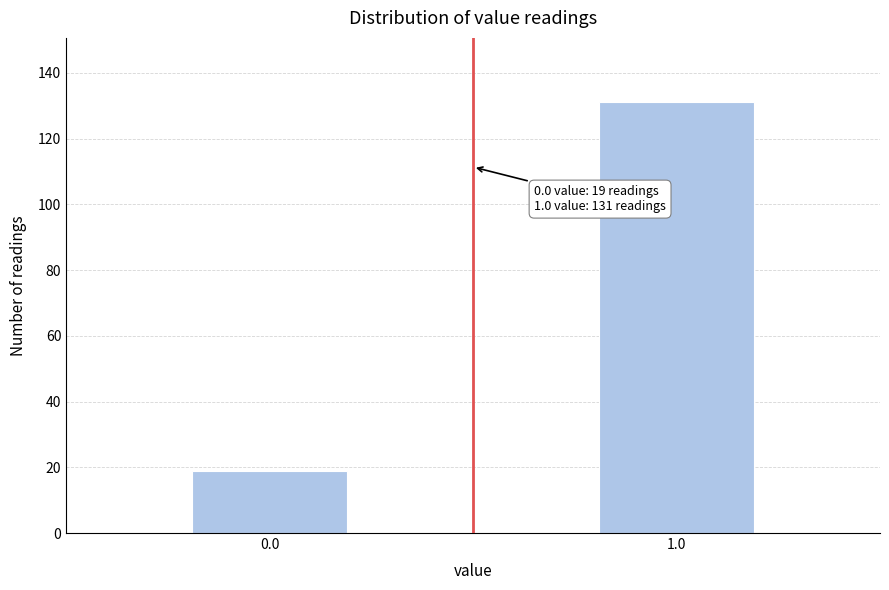

Reading right to left, list all the values displayed in this chart.

131	19